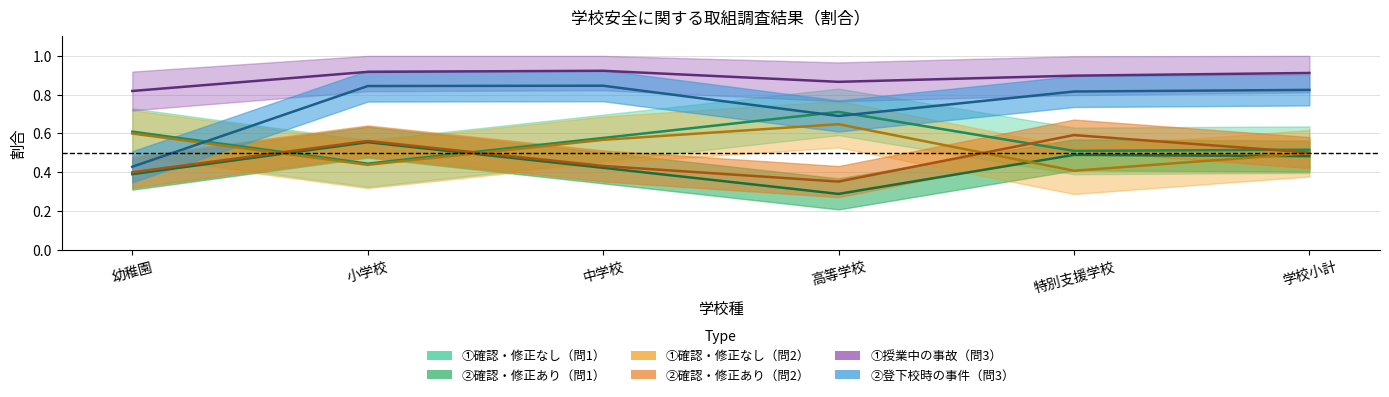

Between 特別支援学校 and 中学校, which is larger?

中学校